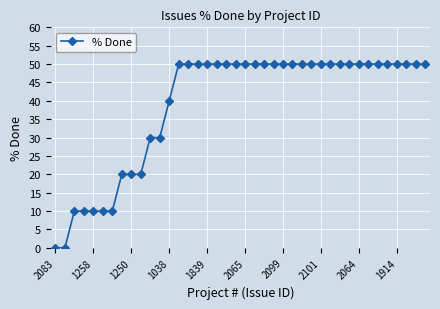

What is the value of the 7th point from the left?

10